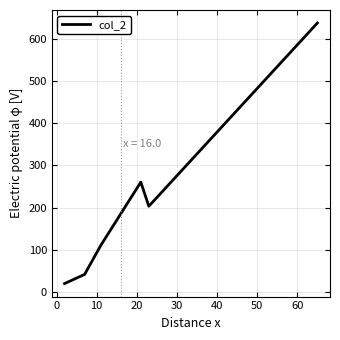

What is the minimum value shown in the chart?

20.0